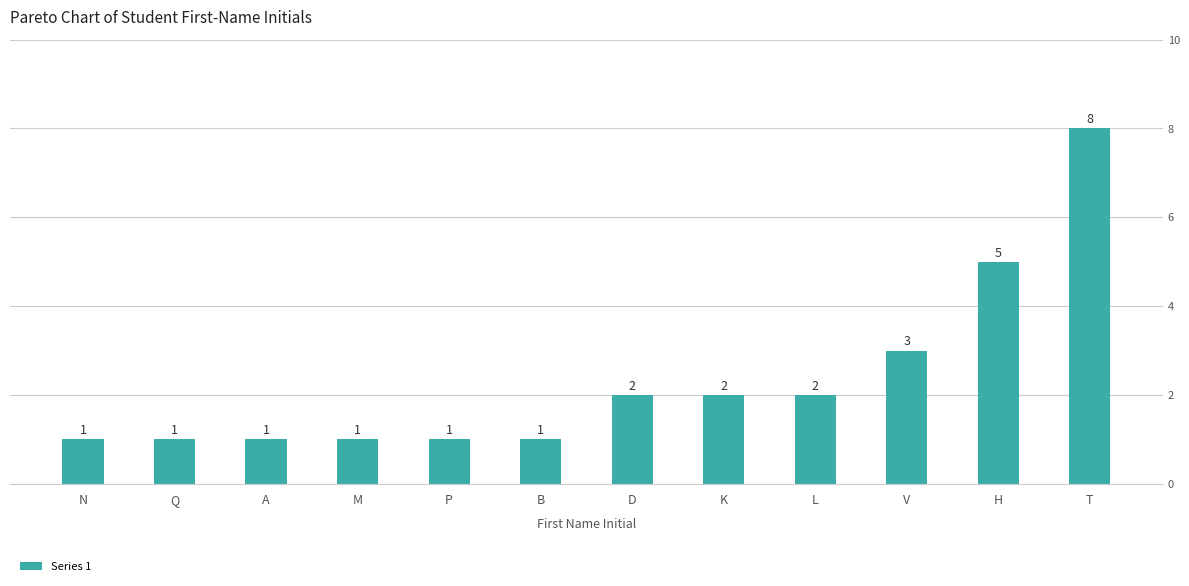

Where is the data nearest to the value 4?

V